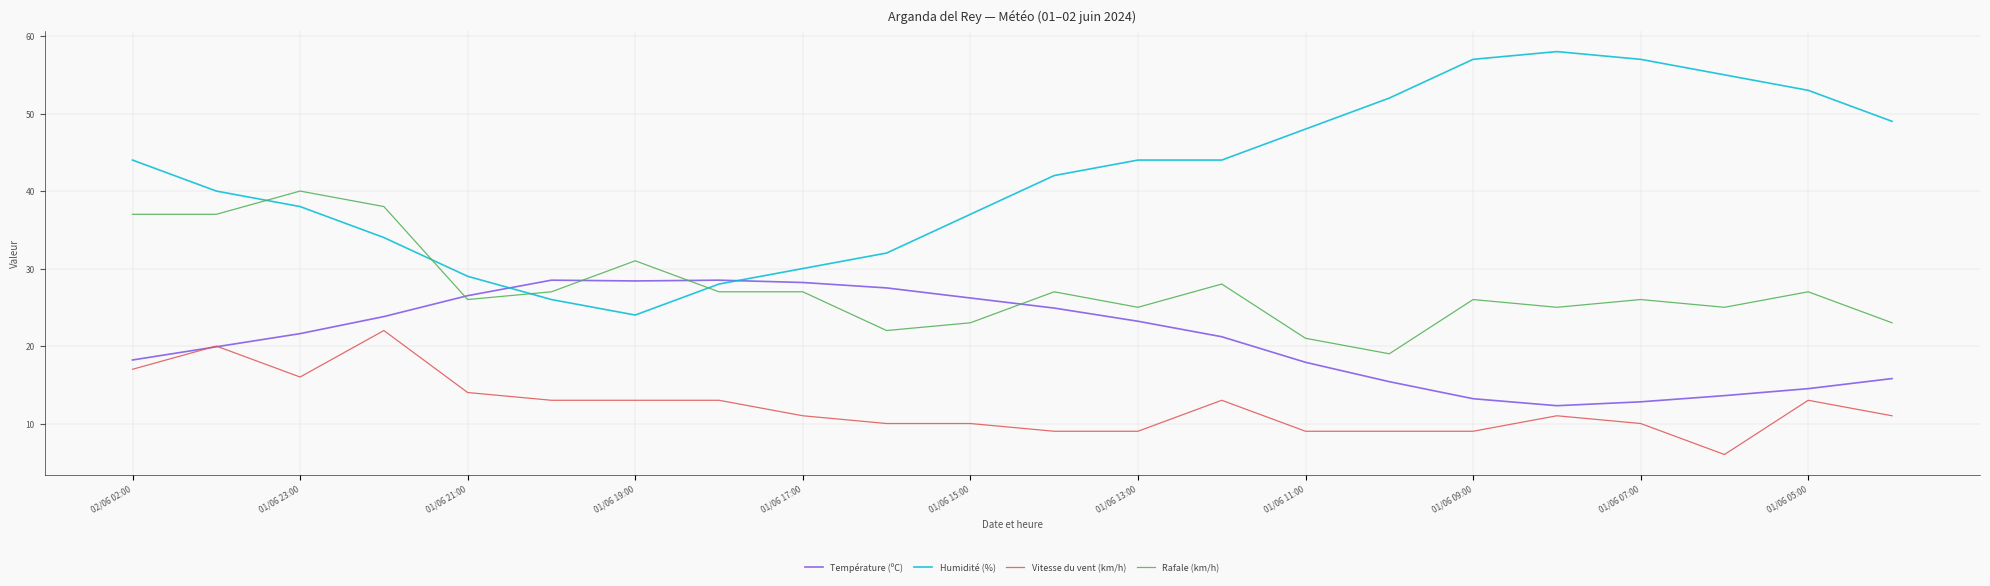

Which series has the widest spread of values?

Humidité (%)